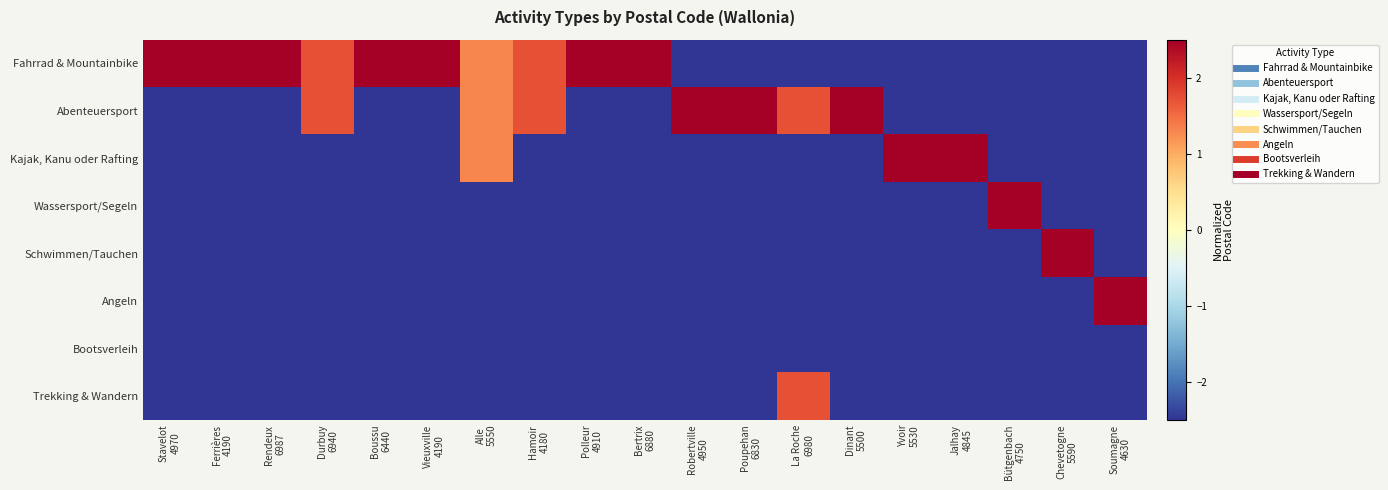

At how many categories does at least one series exceed 0?

19